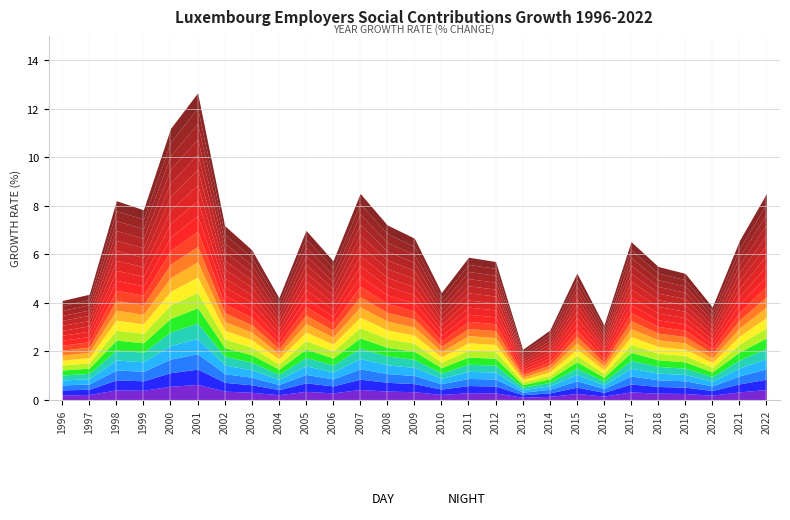

Between 2003 and 2002, which is larger?

2002